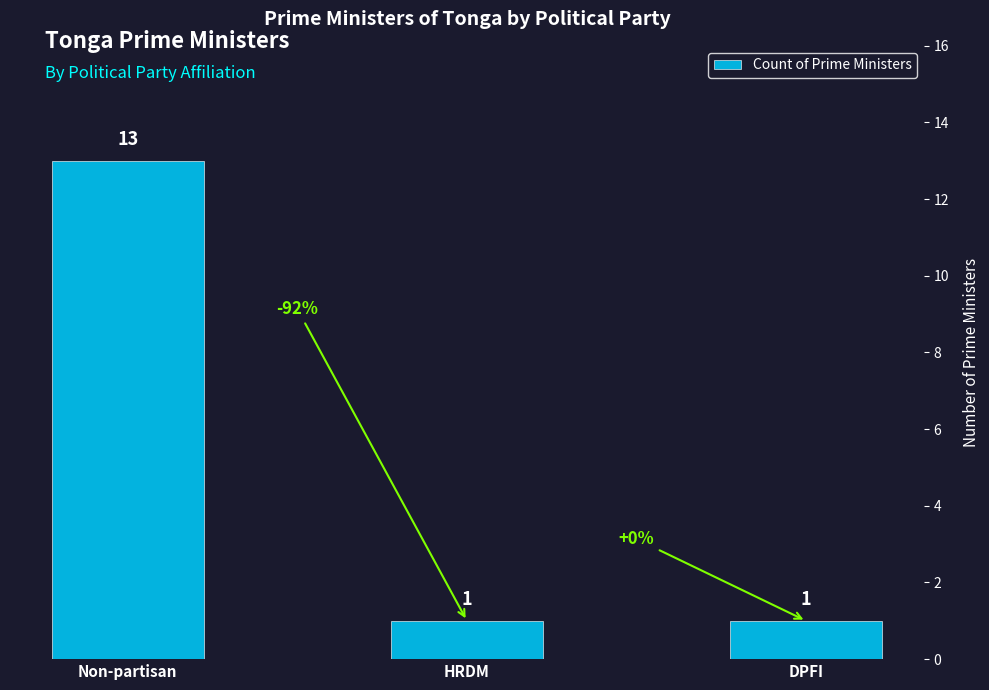

Is it true that the value at Non-partisan is 13?

True